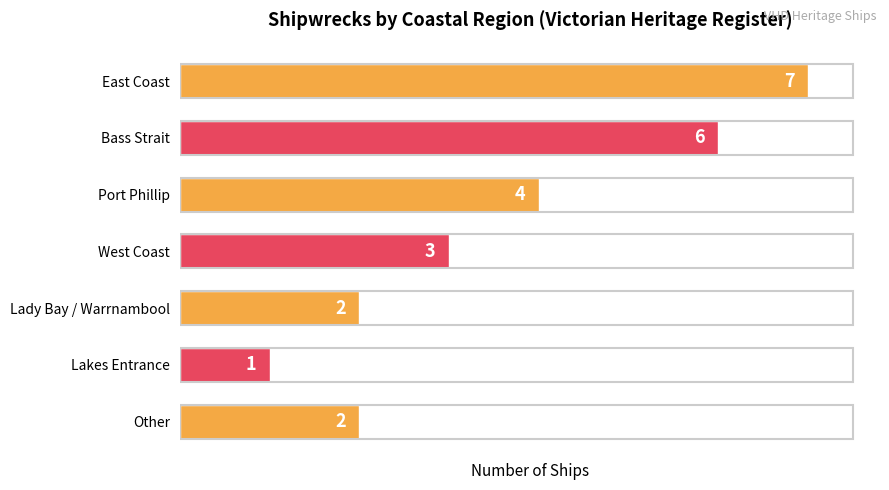

Reading top to bottom, what are all the values shown in this chart?

7	6	4	3	2	1	2